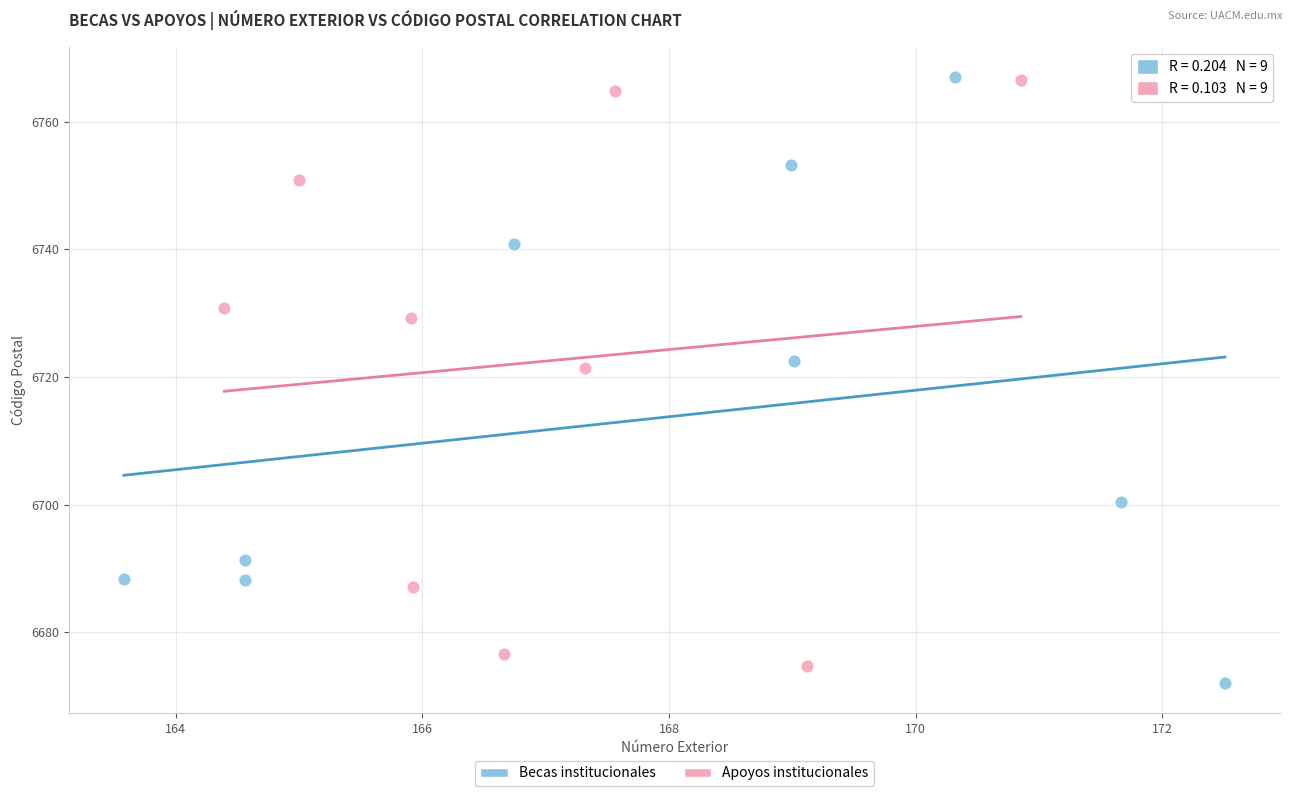

What are all the series names shown in the legend?

Becas institucionales, Apoyos institucionales